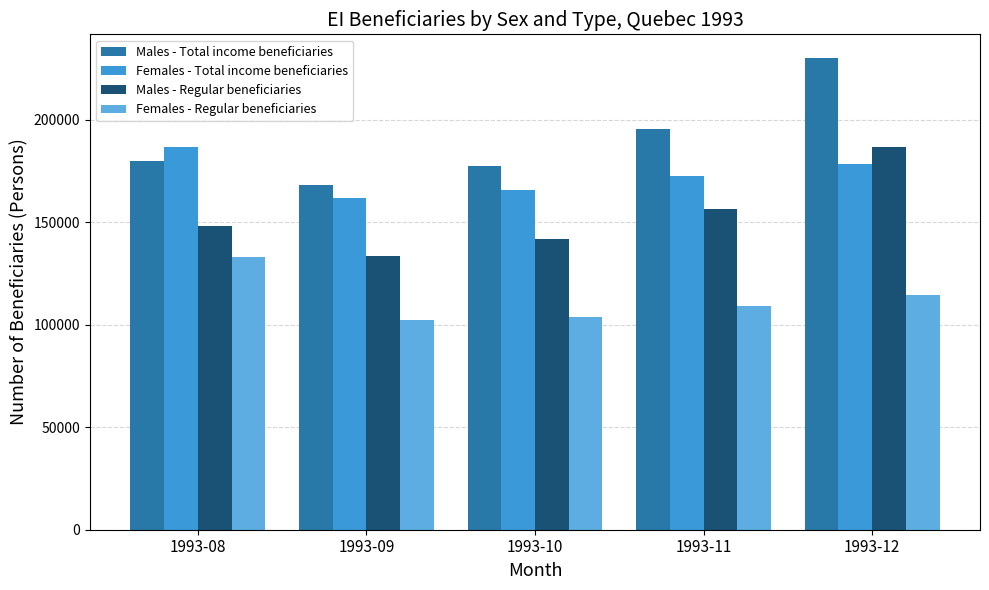

The Males - Regular beneficiaries series shows 133320 at 1993-09. True or false?

True